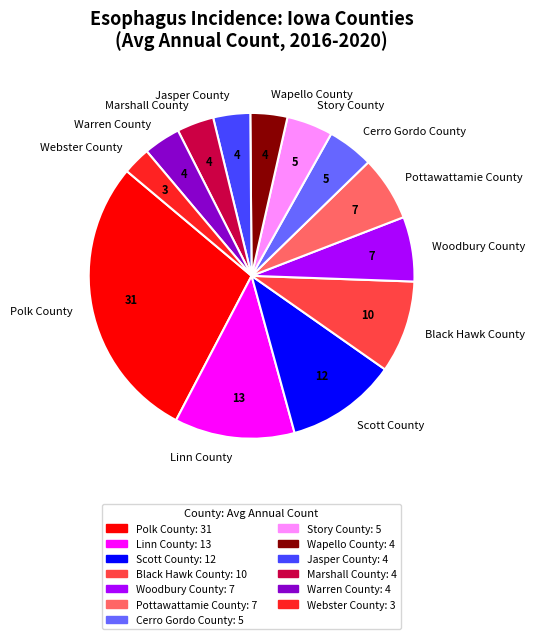

Which has a higher value, Linn County or Cerro Gordo County?

Linn County